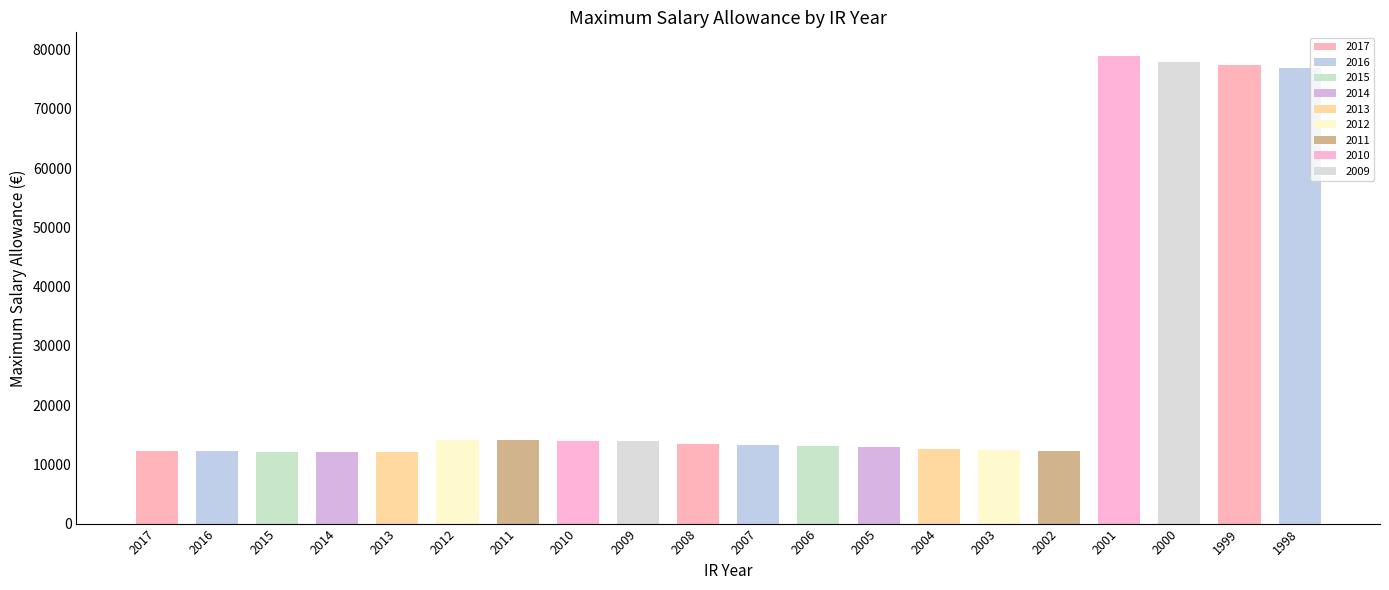

True or false: the data shows 14157 at 2011.

True